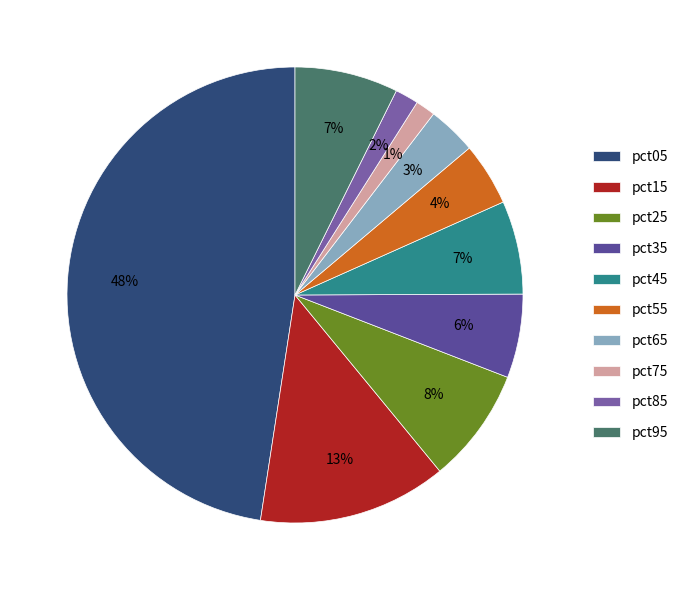

How many segments does this pie chart have?

10